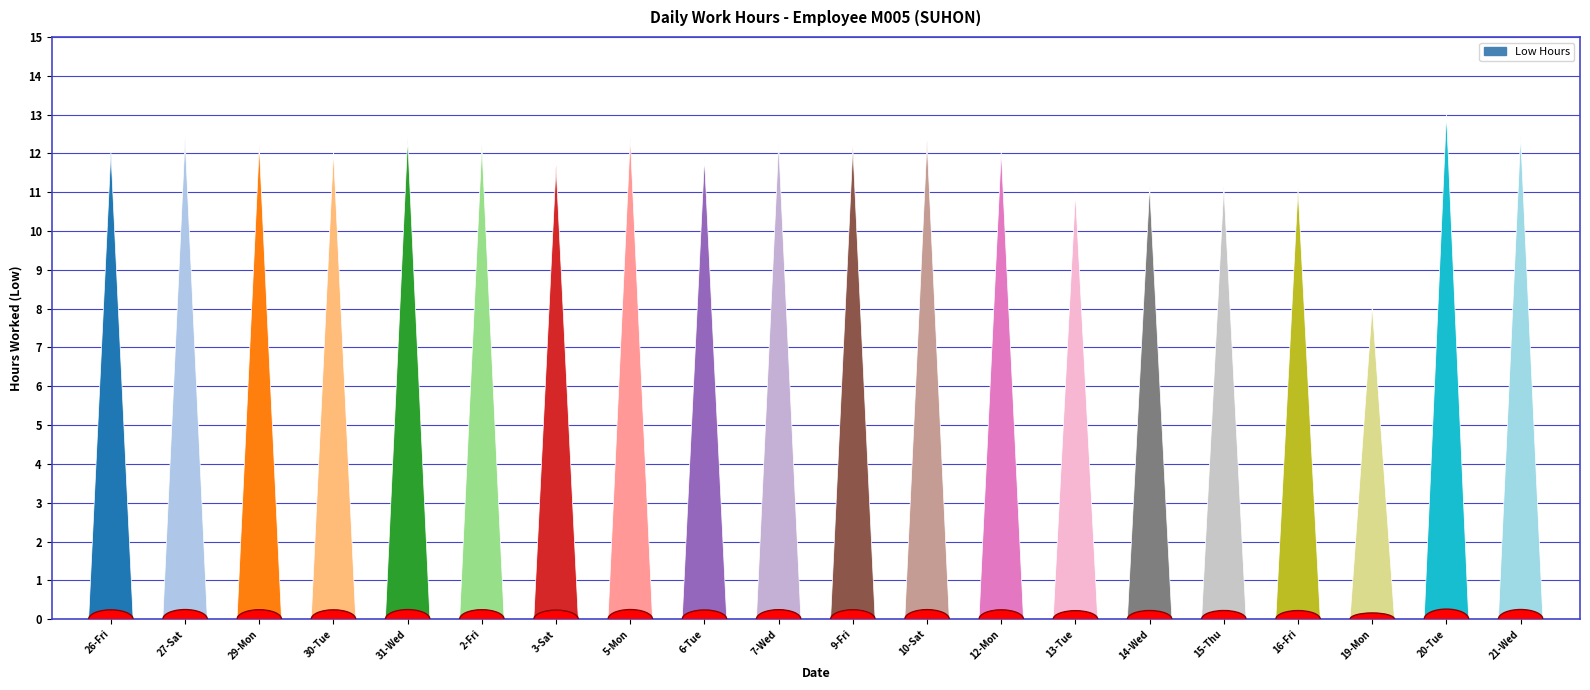

What is the difference between the maximum and minimum values?

4.9